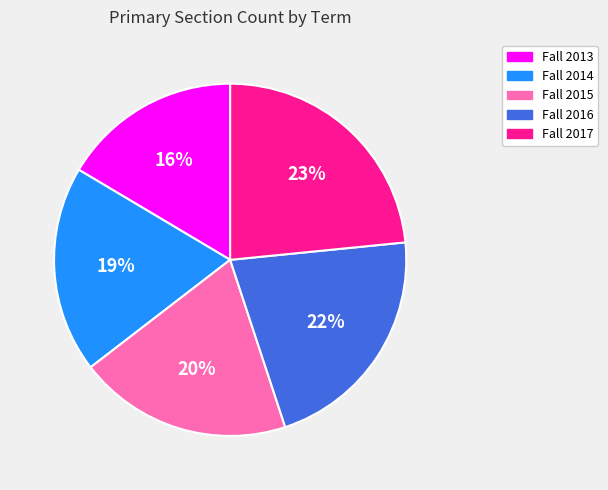

Which has a higher value, Fall 2013 or Fall 2016?

Fall 2016